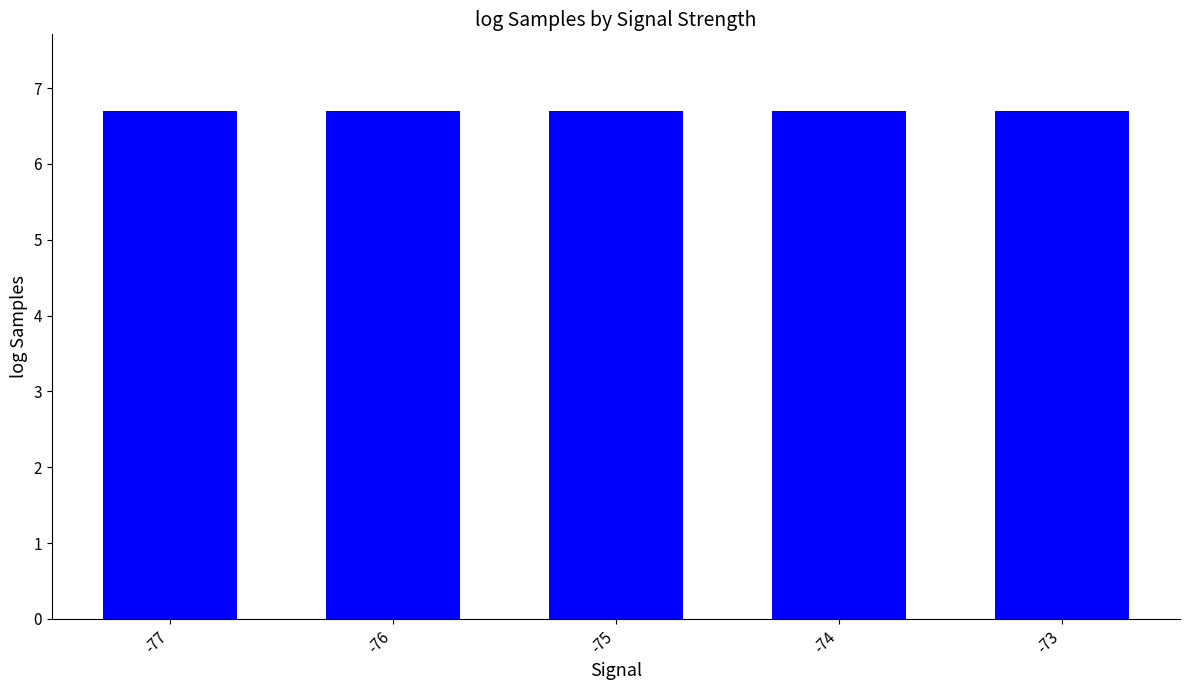

Approximately how many times larger is the value at -73 compared to -76?

1.0